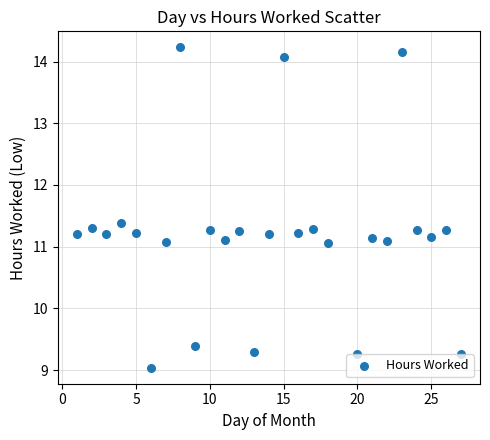

What is the range of Y values (max minus min)?

5.2